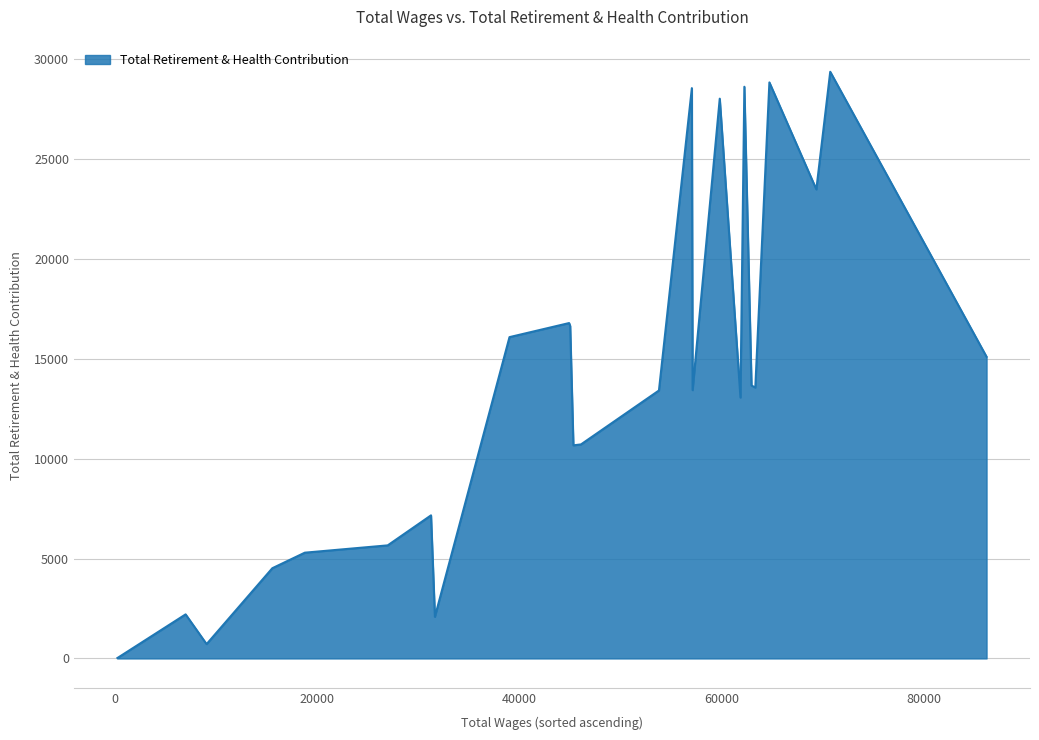

What is the difference between the maximum and minimum values?

29353